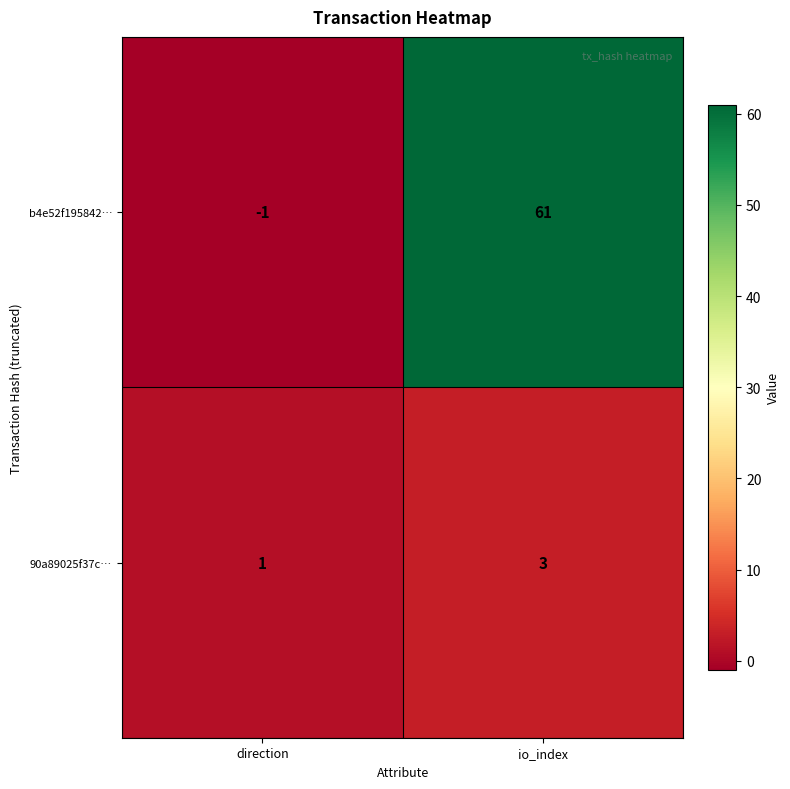

At io_index, list the series in order from largest to smallest.

b4e52f195842…, 90a89025f37c…